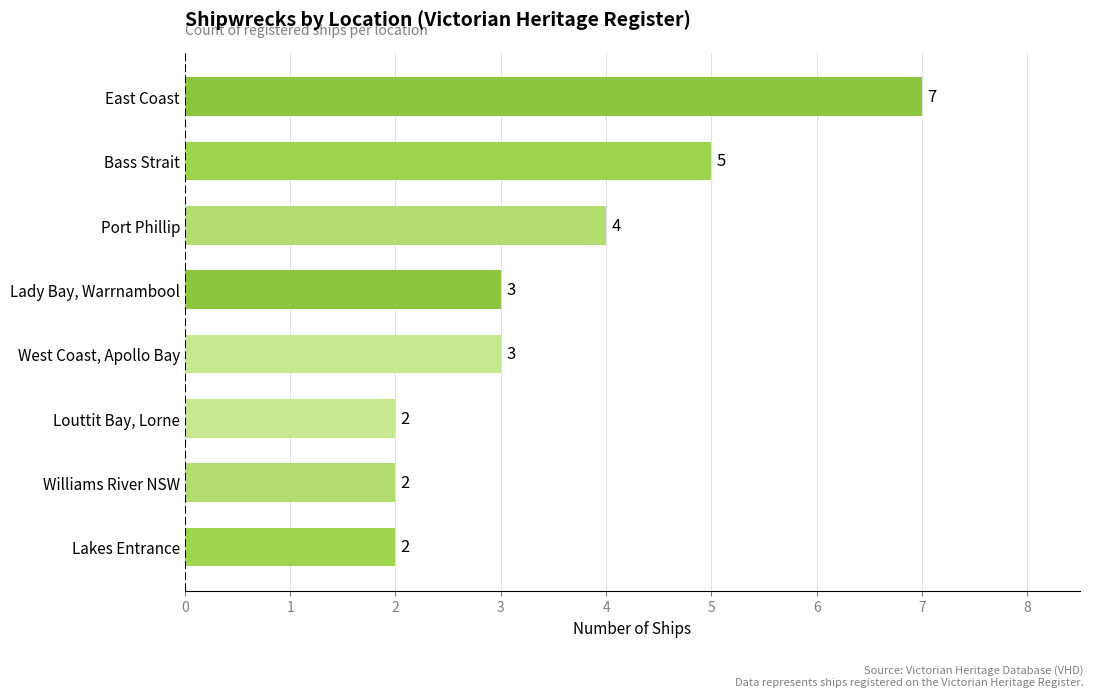

Reading bottom to top, what are all the values shown in this chart?

2	2	2	3	3	4	5	7